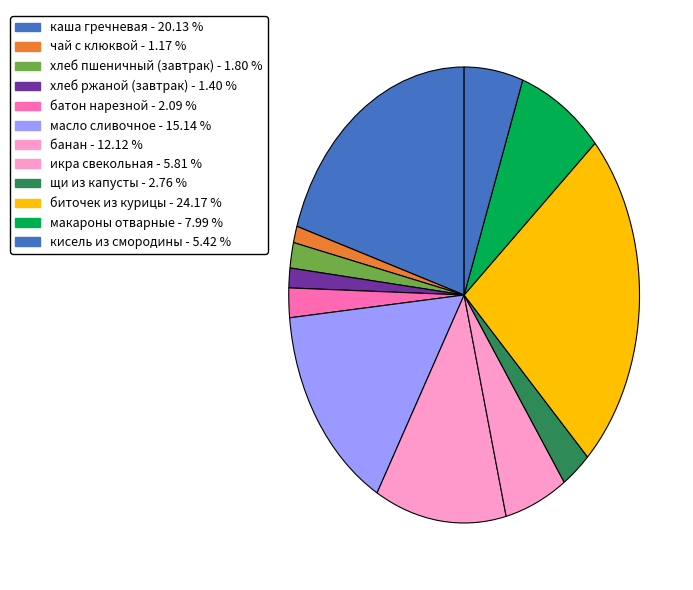

Does макароны отварные account for over 50% of the chart?

No